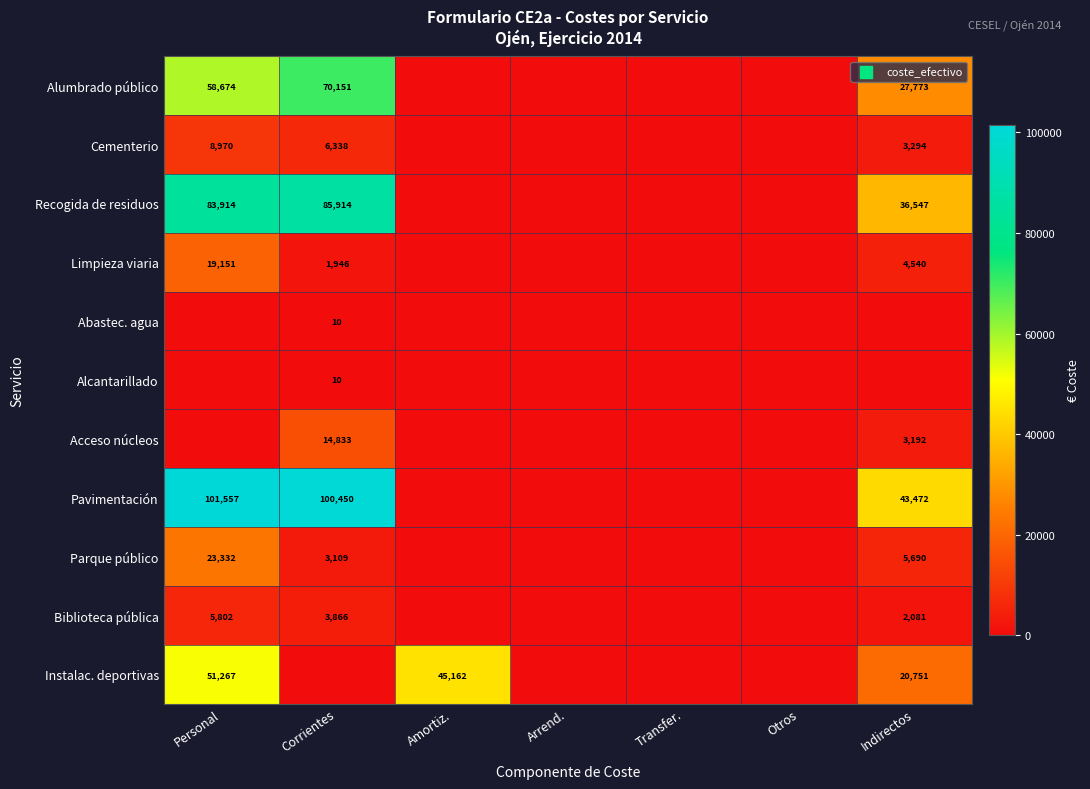

Is the value of Instalac. deportivas at Otros greater than the value of Parque público at Transfer.?

No